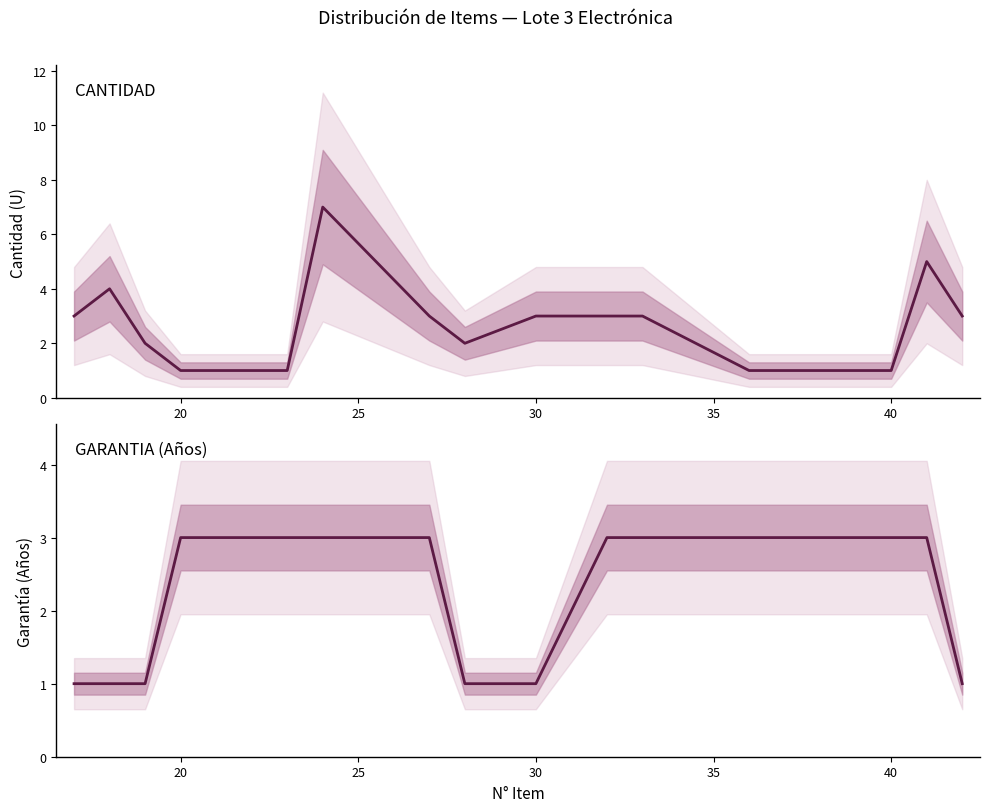

List the series in order of their peak value, lowest first.

GARANTIA (Anos), CANTIDAD